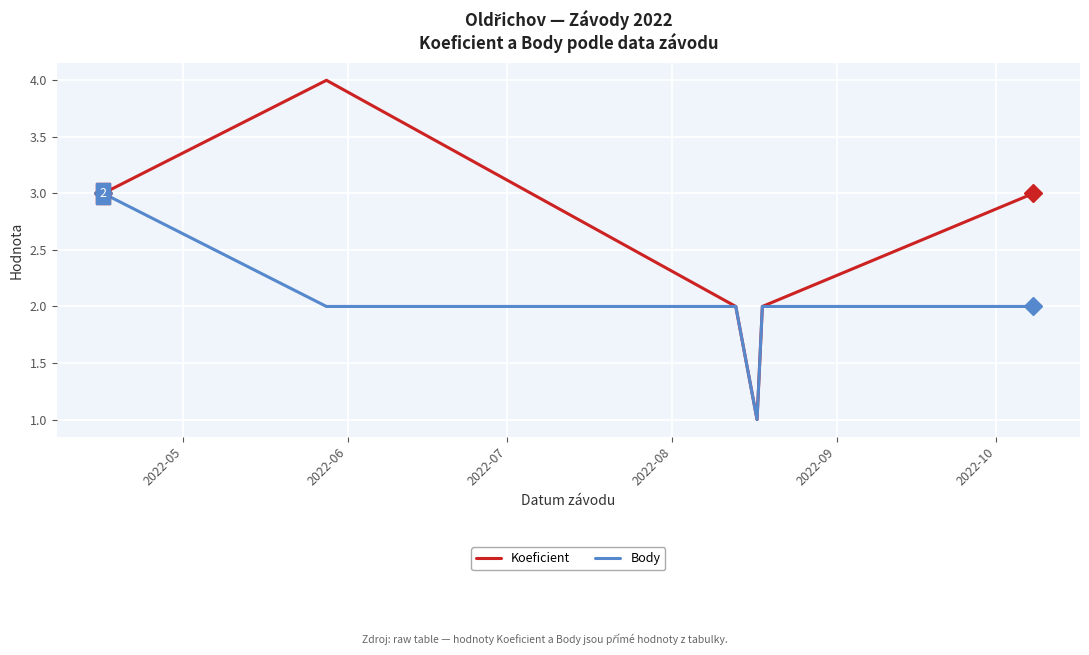

Which series has the largest total across all categories?

Koeficient